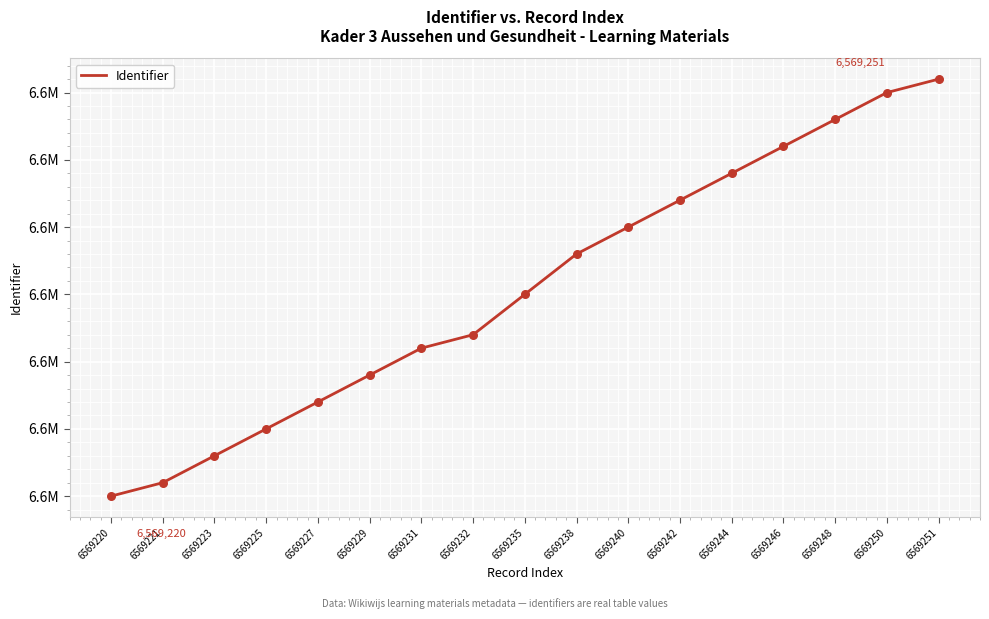

What is the change in value from 6569221 to 6569242?

+21